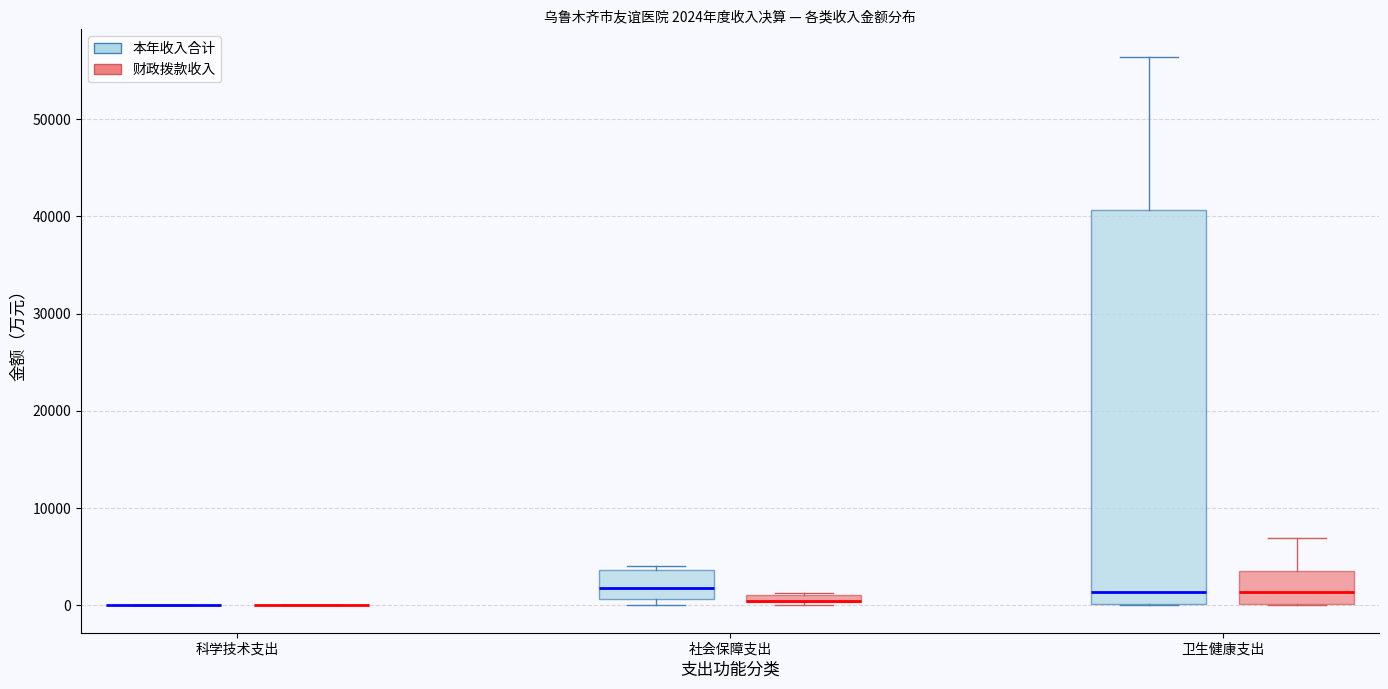

Comparing the boxes themselves (not the whiskers), which one is the tallest?

卫生健康支出 (本年收入合计)